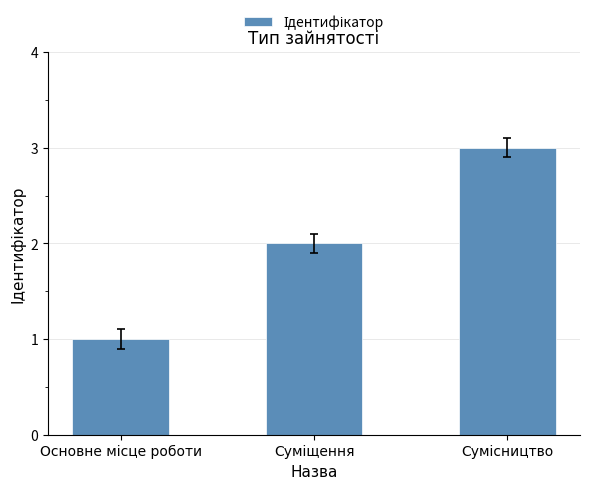

What is the greatest value displayed?

3